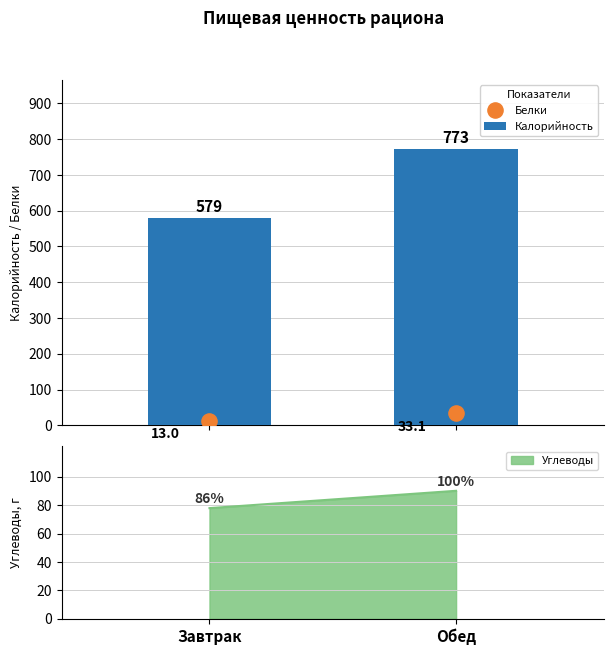

At which category is the sum across all series the highest?

Обед